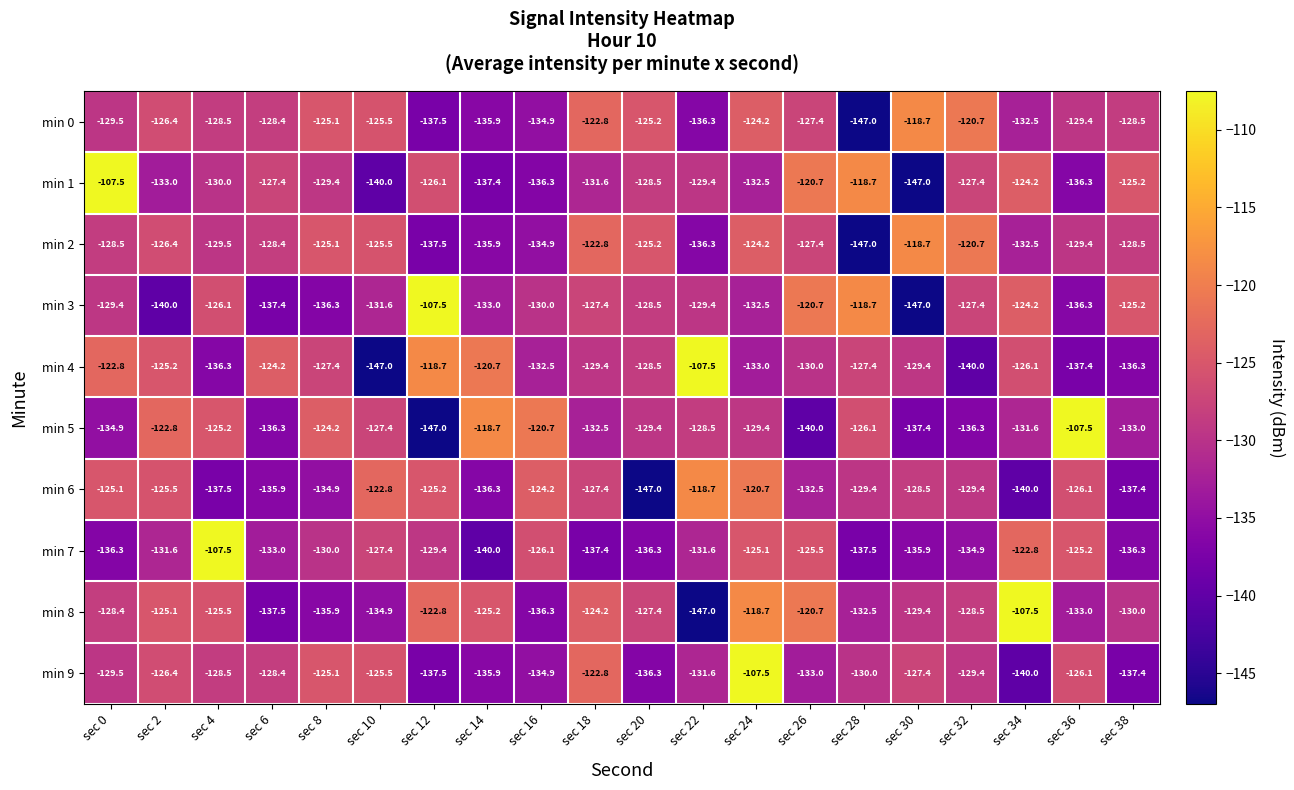

What is the maximum value shown in the chart?

-107.5